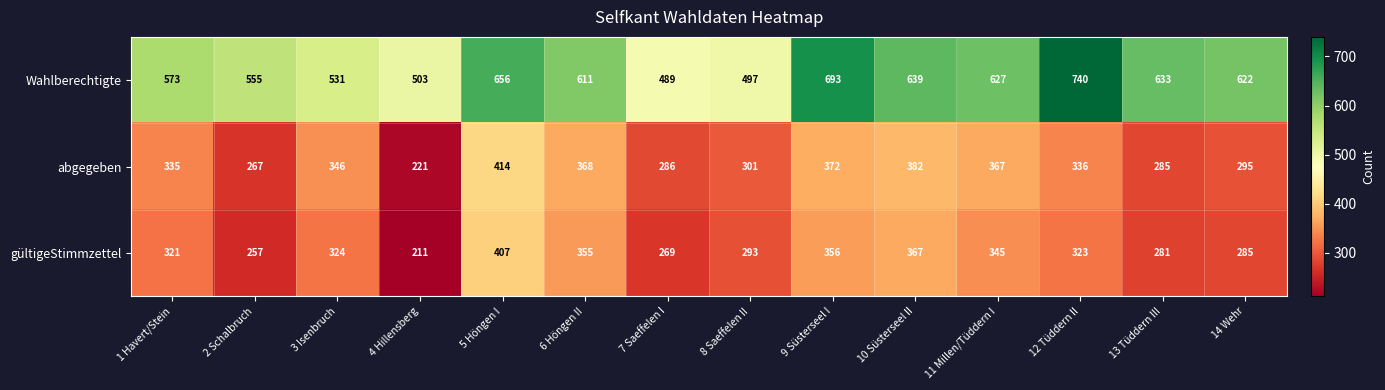

Which series changed the most between 4 Hillensberg and 8 Saeffelen II?

gültigeStimmzettel